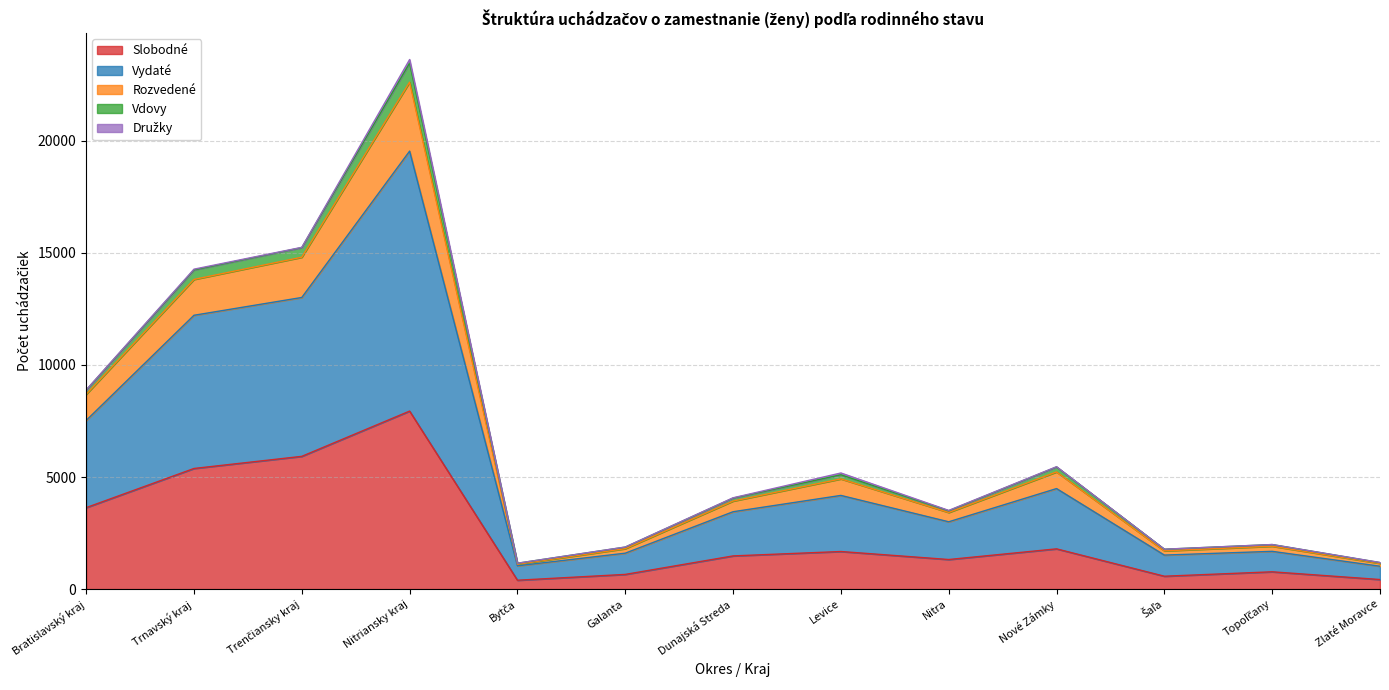

At which label does Slobodné reach its peak?

Nitriansky kraj